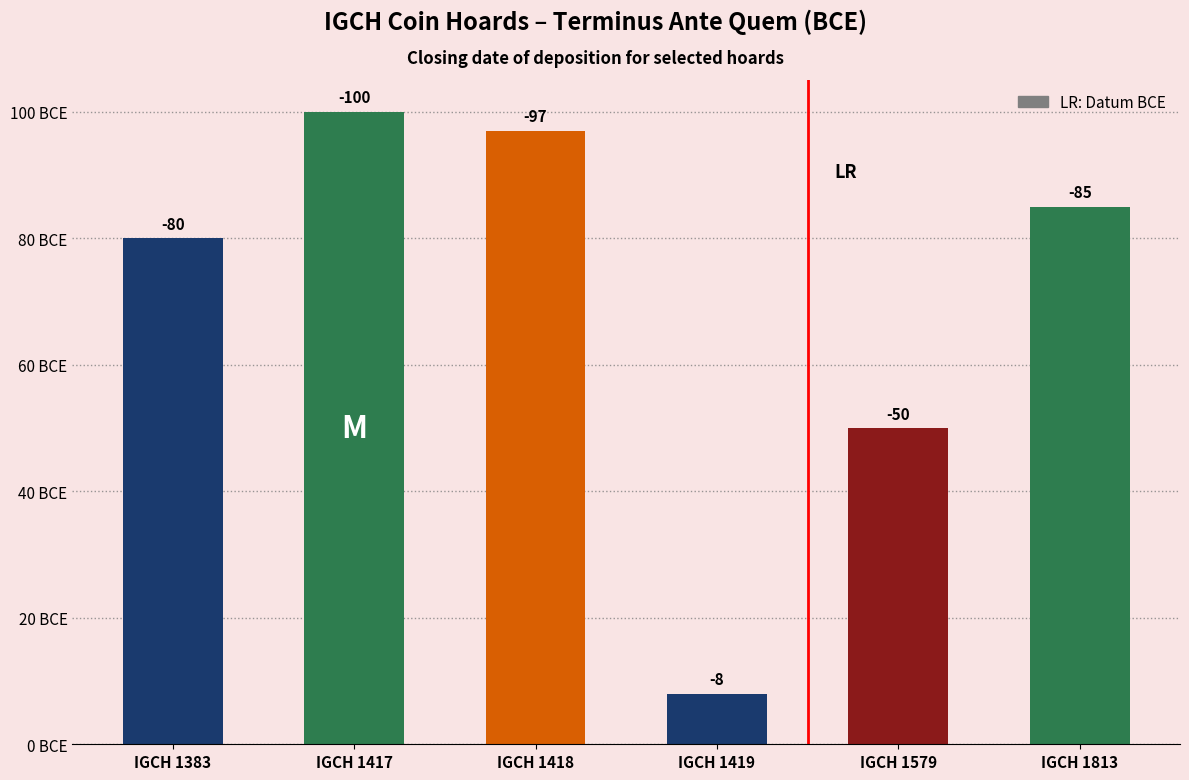

How many bars are there in total?

6